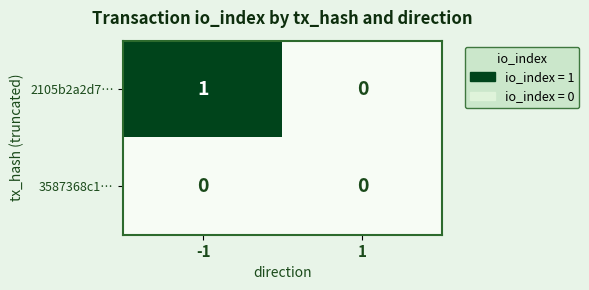

Is it true that 2105b2a2d7… equals 1 at -1?

True